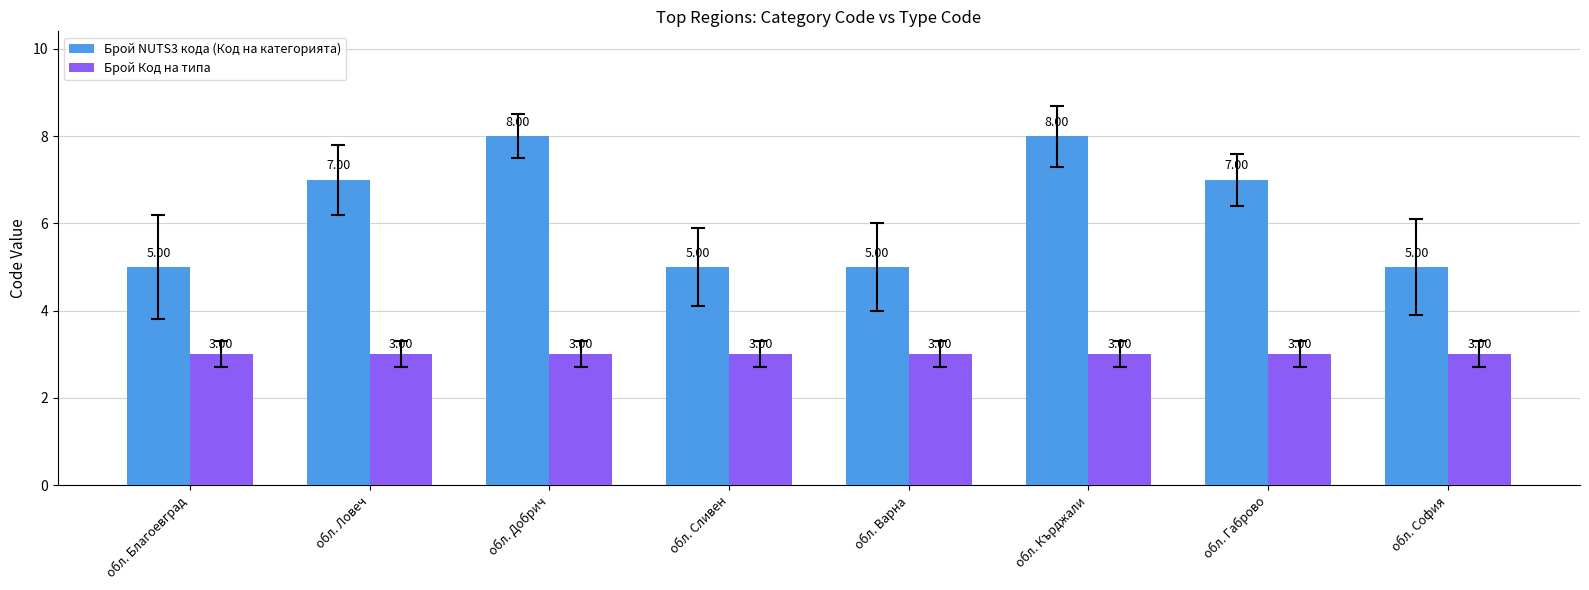

How many data points does each series have?

8